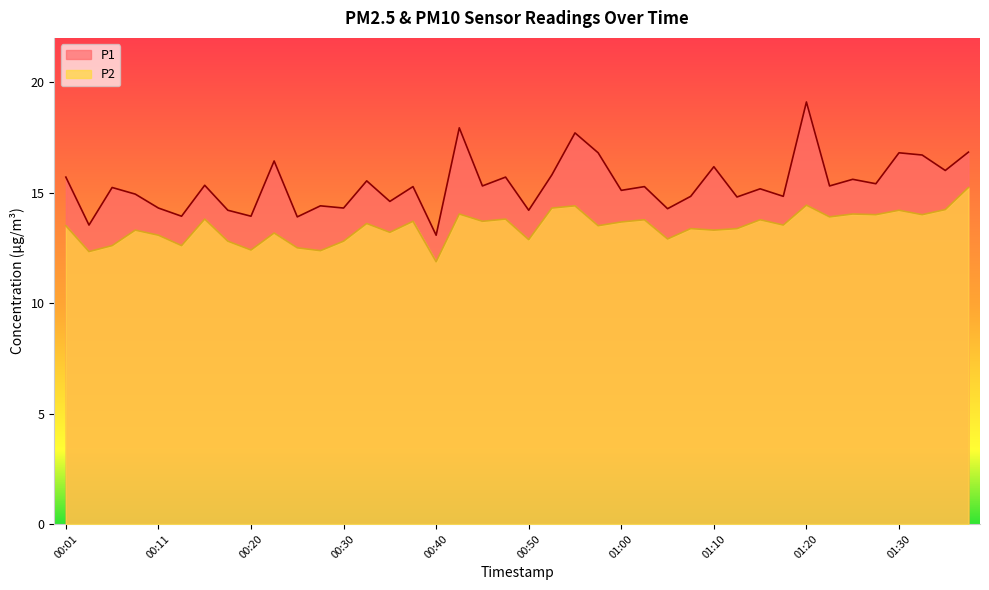

What are all the series names shown in the legend?

P1, P2